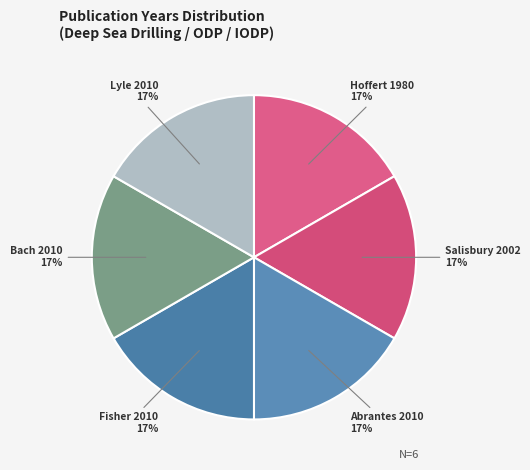

The Hoffert 1980 slice represents 16% of the pie. True or false?

True